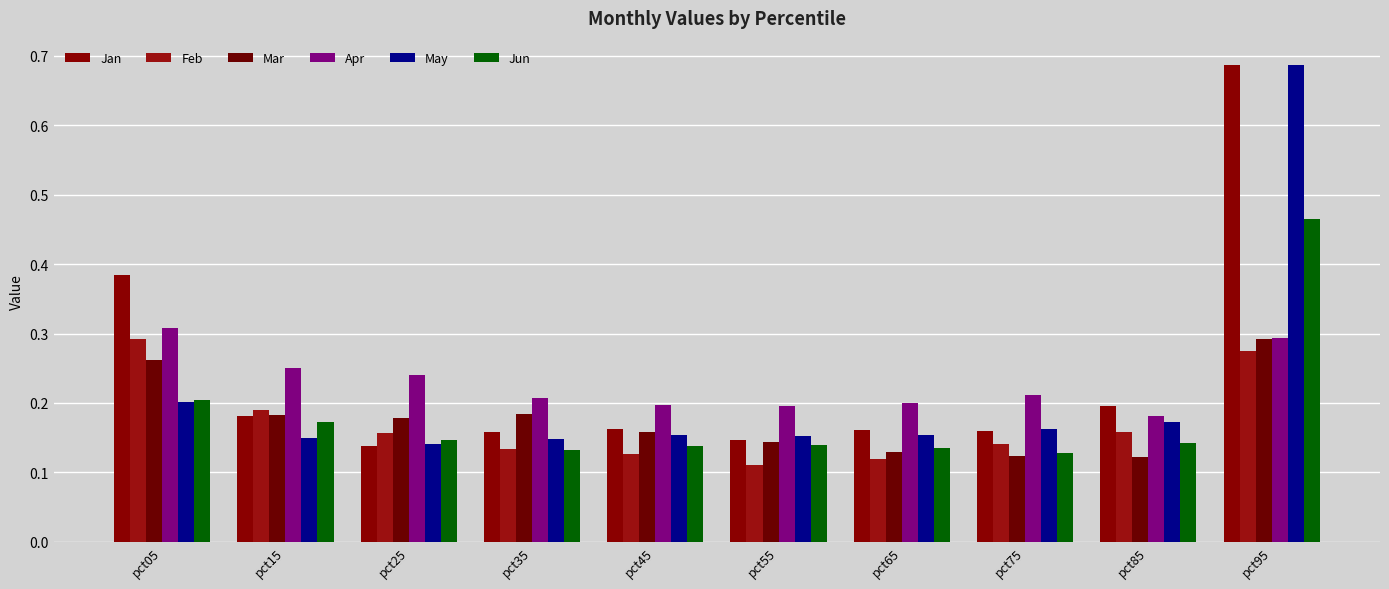

List the labels in order of May value, smallest first.

pct25, pct35, pct15, pct55, pct65, pct45, pct75, pct85, pct05, pct95